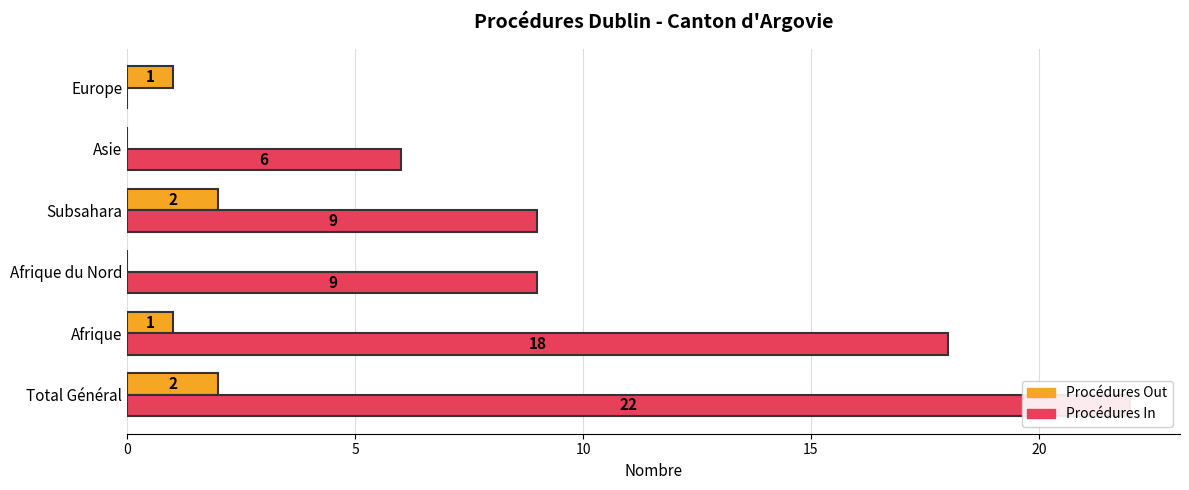

The value of Procédures In at Subsahara is 15. True or false?

False